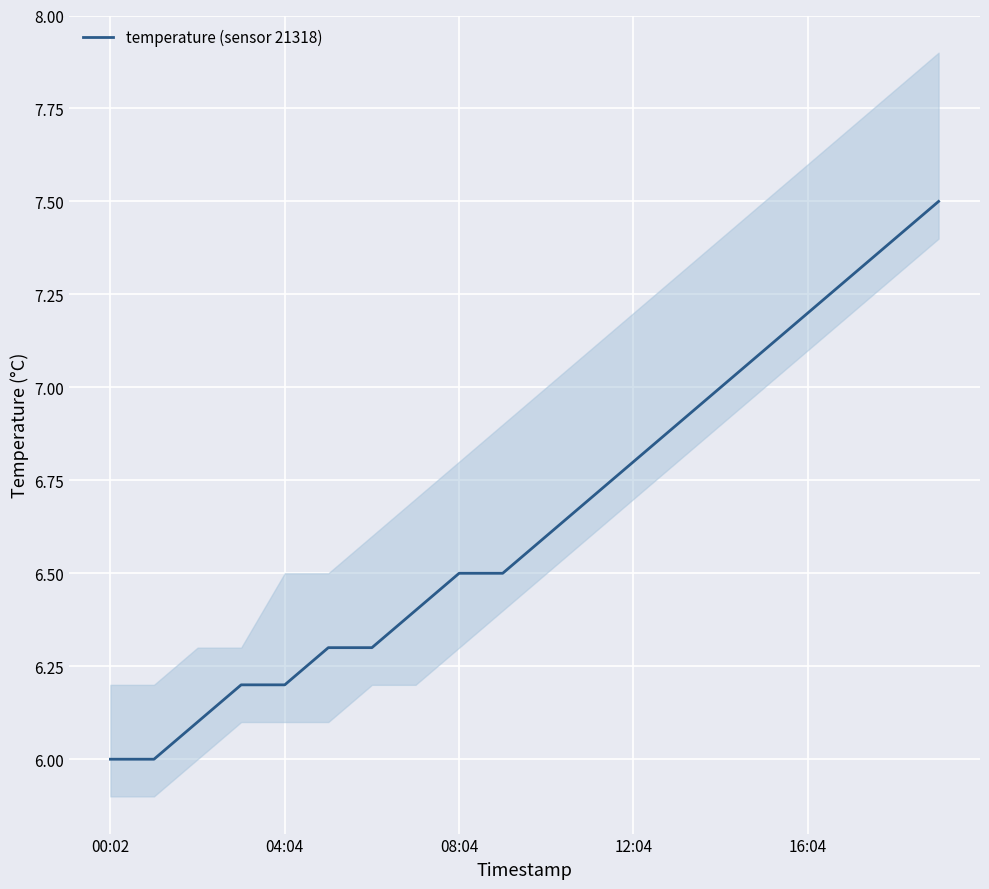

True or false: temperature (sensor 21318) has a value of 7.9 at 00:02.

False